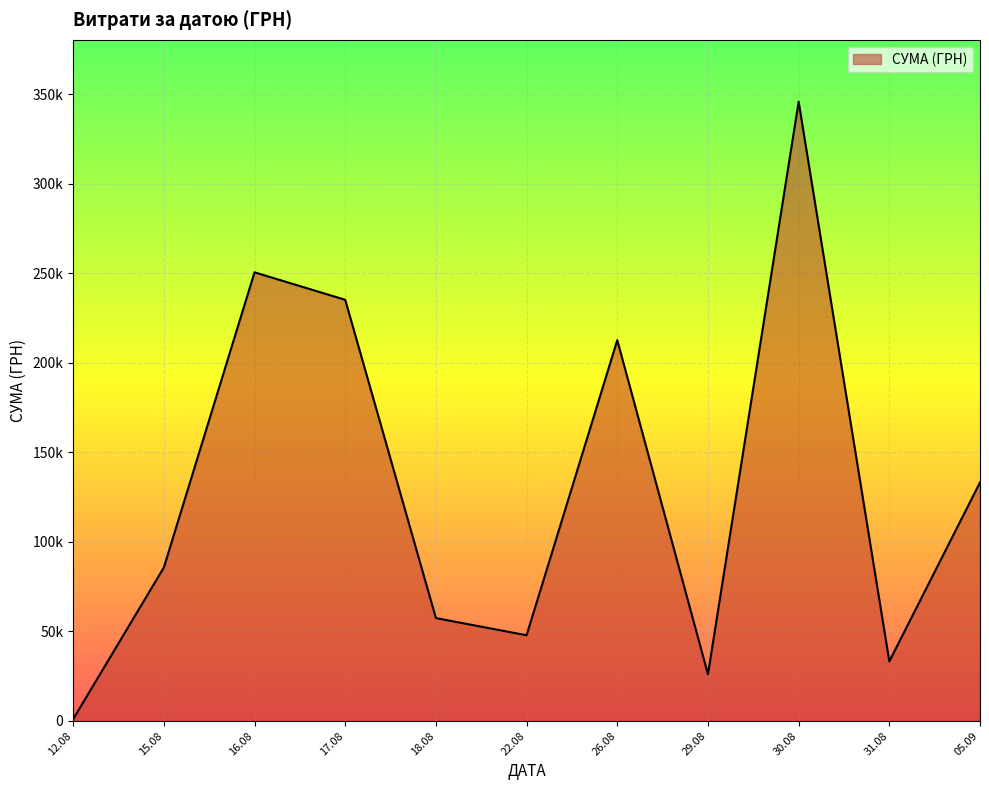

Rank the categories by value from highest to lowest.

30.08, 16.08, 17.08, 26.08, 05.09, 15.08, 18.08, 22.08, 31.08, 29.08, 12.08